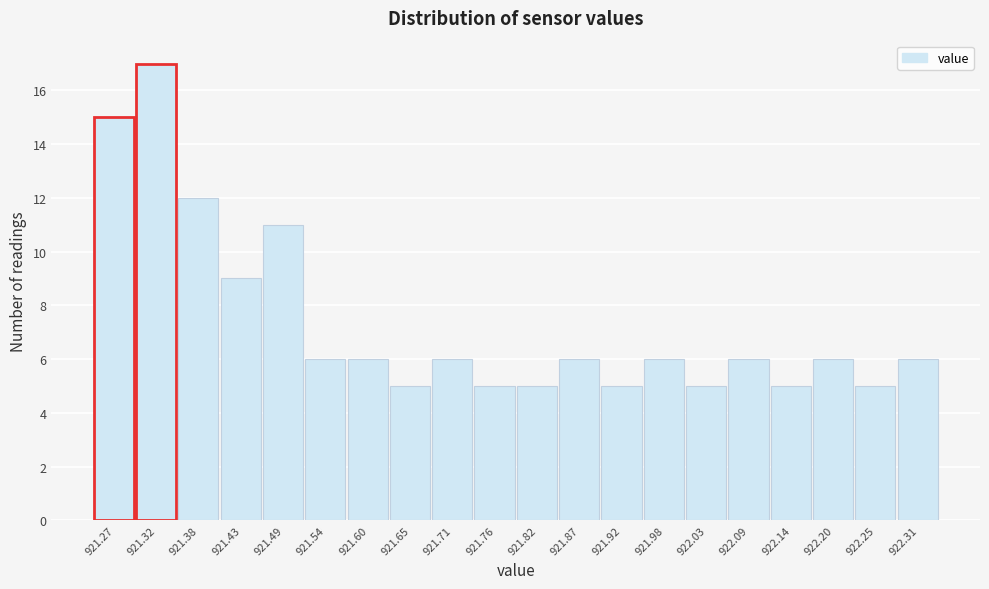

Reading left to right, extract all data points from this chart.

15	17	12	9	11	6	6	5	6	5	5	6	5	6	5	6	5	6	5	6